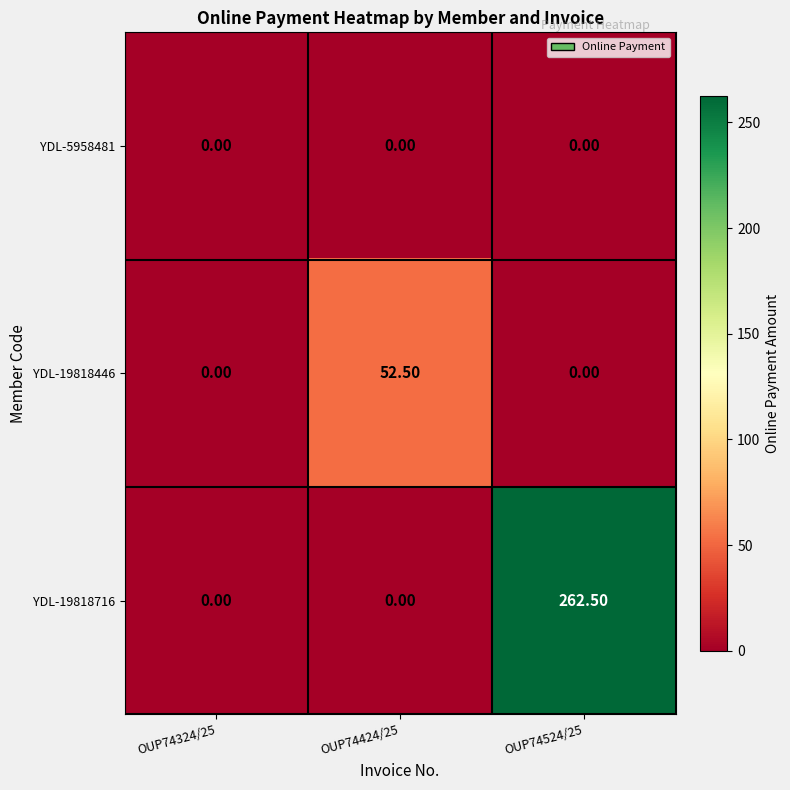

What is the spread (max minus min) of values at OUP74424/25?

52.5